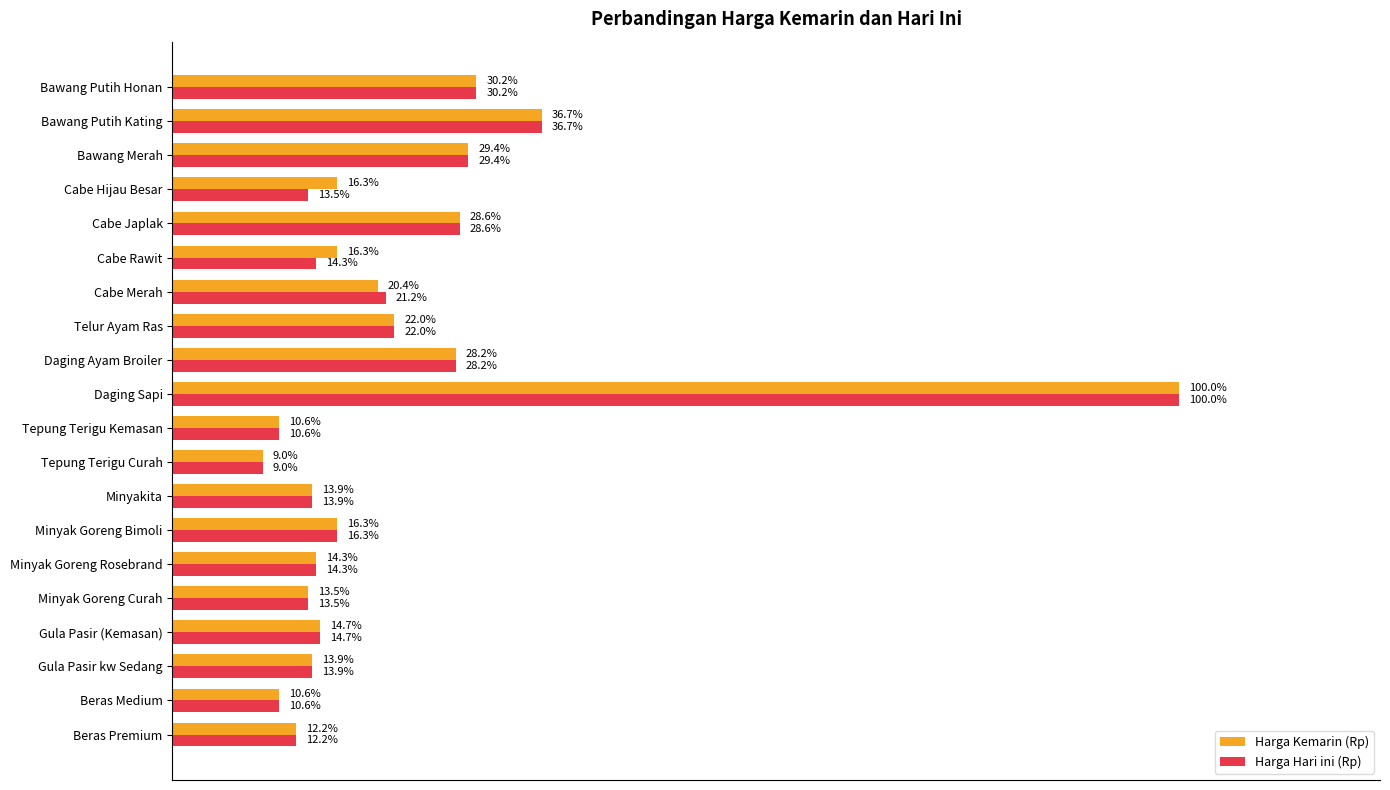

What are all the series names shown in the legend?

Harga Kemarin (Rp), Harga Hari ini (Rp)